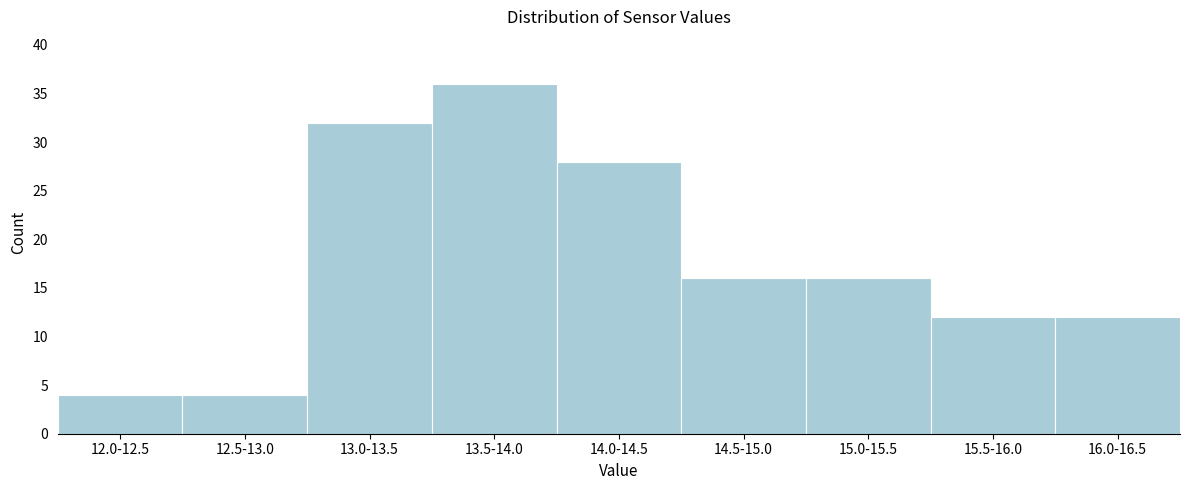

Reading left to right, what are all the values shown in this chart?

12.0-12.5=4	12.5-13.0=4	13.0-13.5=32	13.5-14.0=36	14.0-14.5=28	14.5-15.0=16	15.0-15.5=16	15.5-16.0=12	16.0-16.5=12